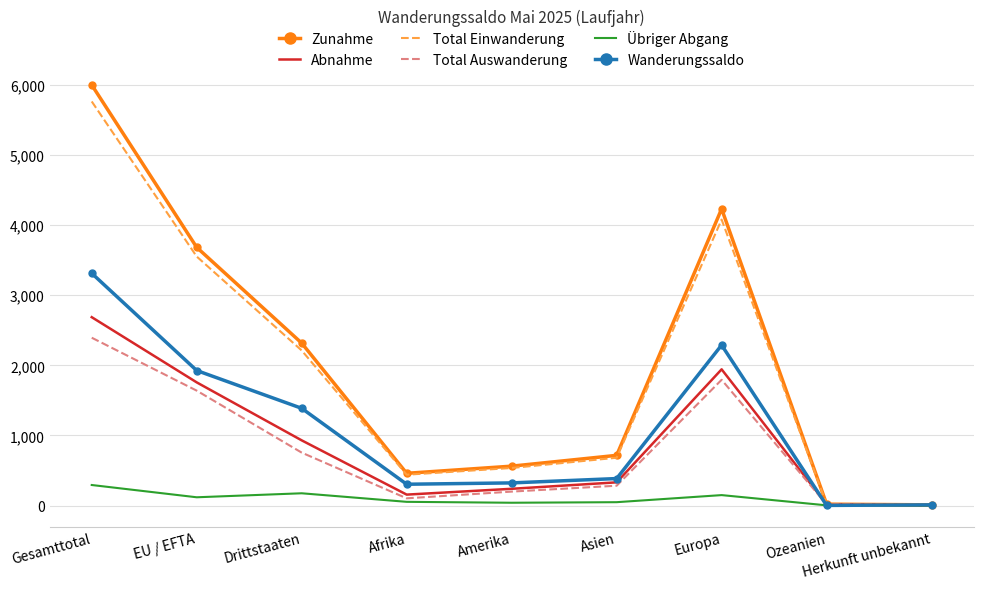

Is it true that Wanderungssaldo equals 379 at Drittstaaten?

False